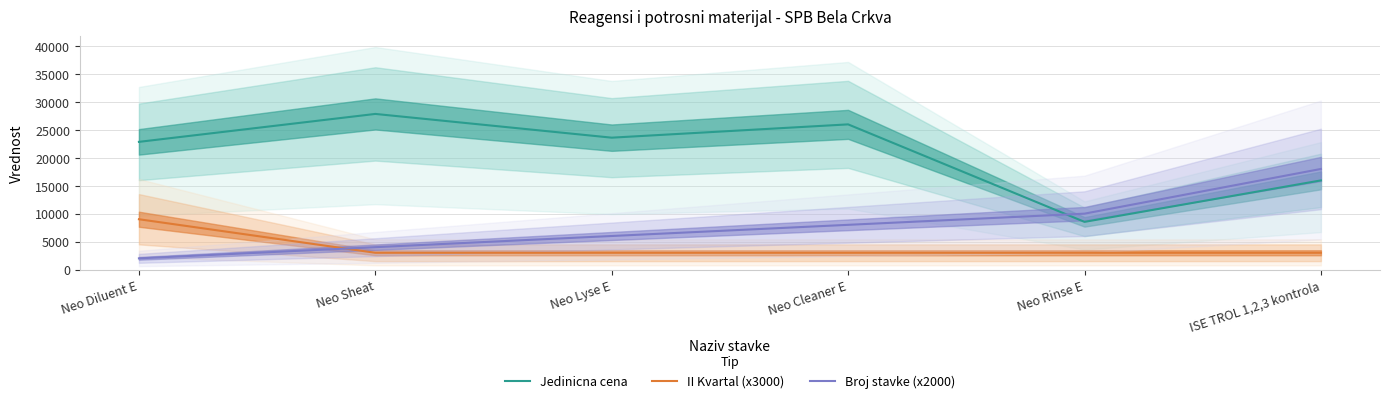

At how many categories does at least one series exceed 2141?

6